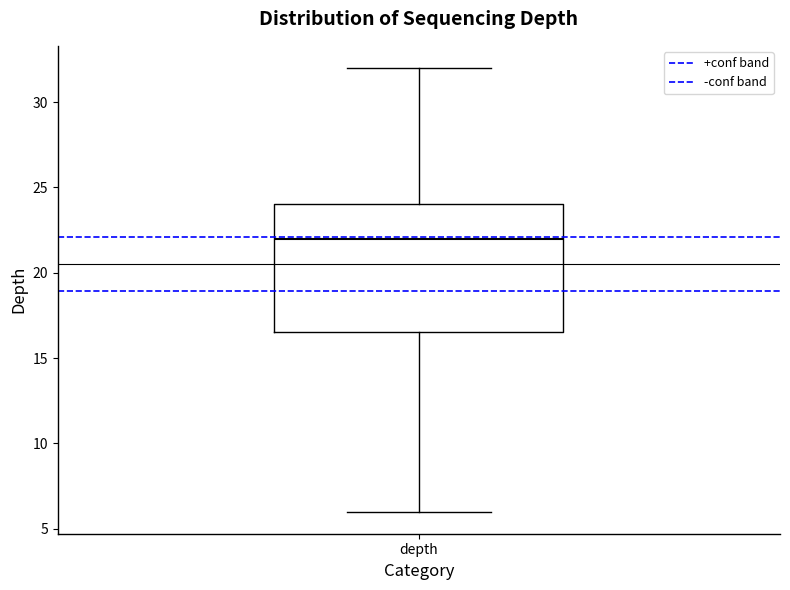

Transcribe this box plot: give where the median line is, the range the box spans, and where the two whiskers end, as read against the y-axis. The values are not printed on the chart, so give them approximately, as read against the axis.

median 22.0, box 16.5 to 24.0, whiskers 6.0 to 32.0